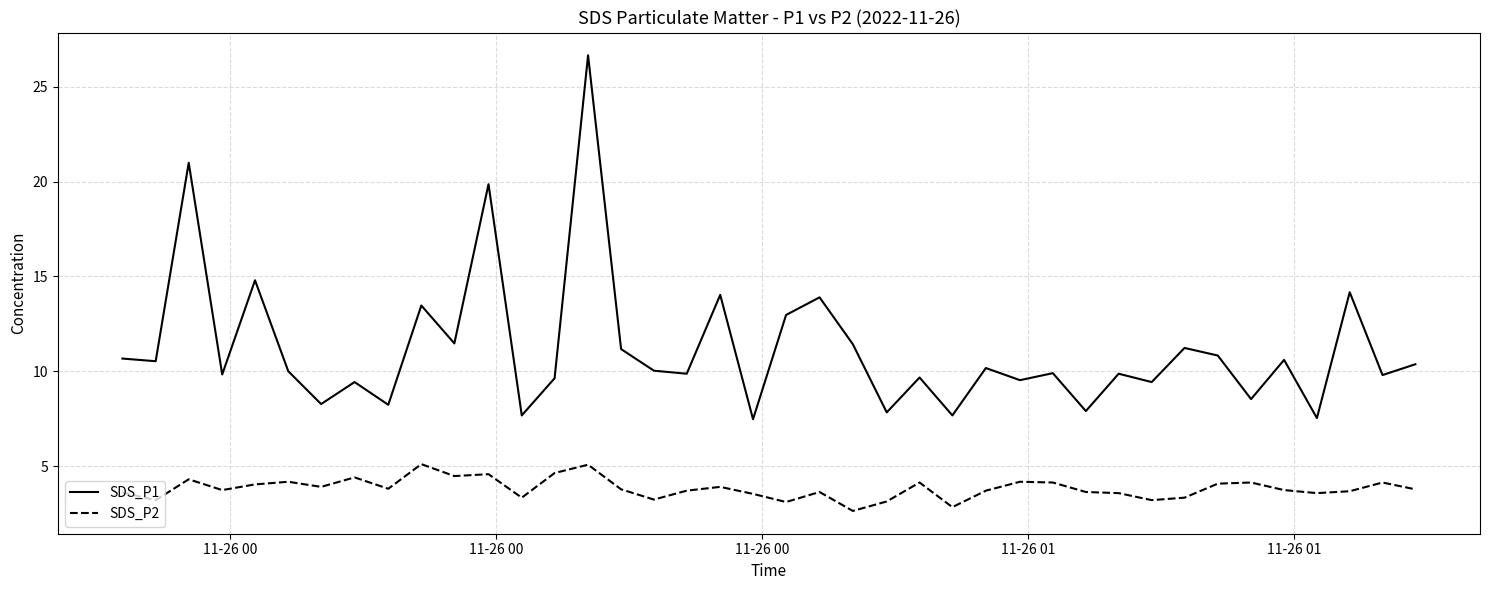

Rank the series by their average value, from lowest to highest.

SDS_P2, SDS_P1